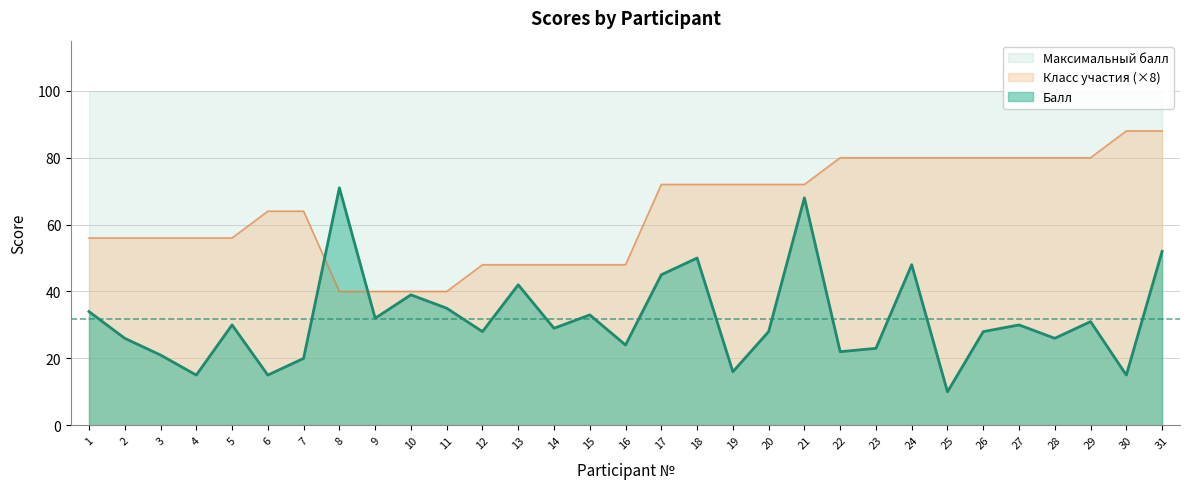

What is the average value of the Класс участия series?

64